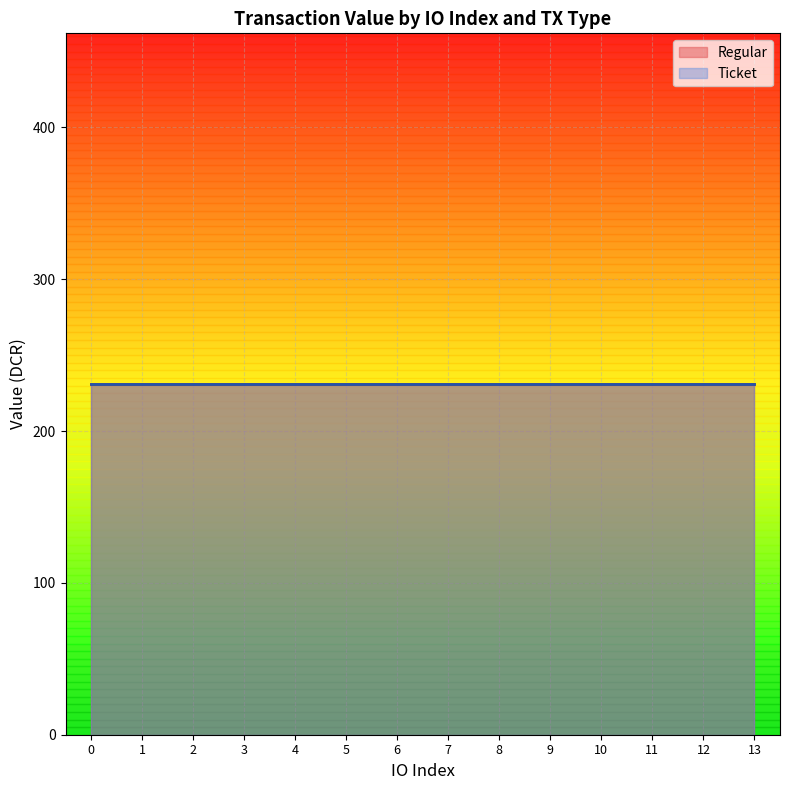

Is the value of Ticket at 0 greater than the value of Regular at 4?

No